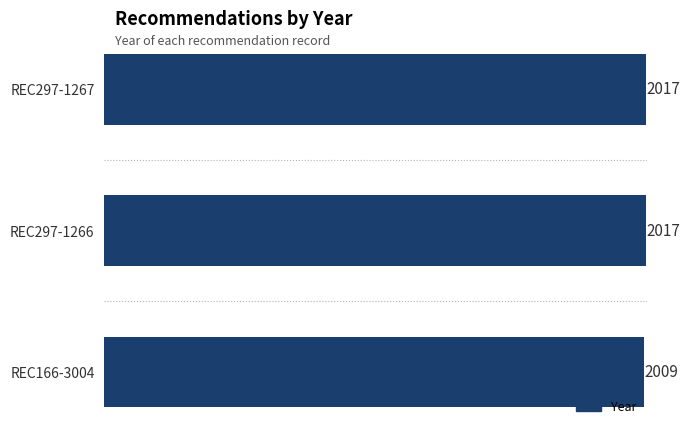

What is the label of the 1st bar from the top?

REC297-1267